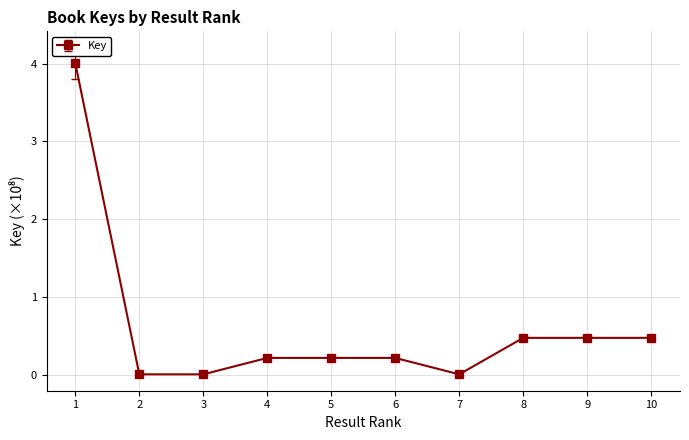

What is the difference between the second highest and second lowest values?

0.5